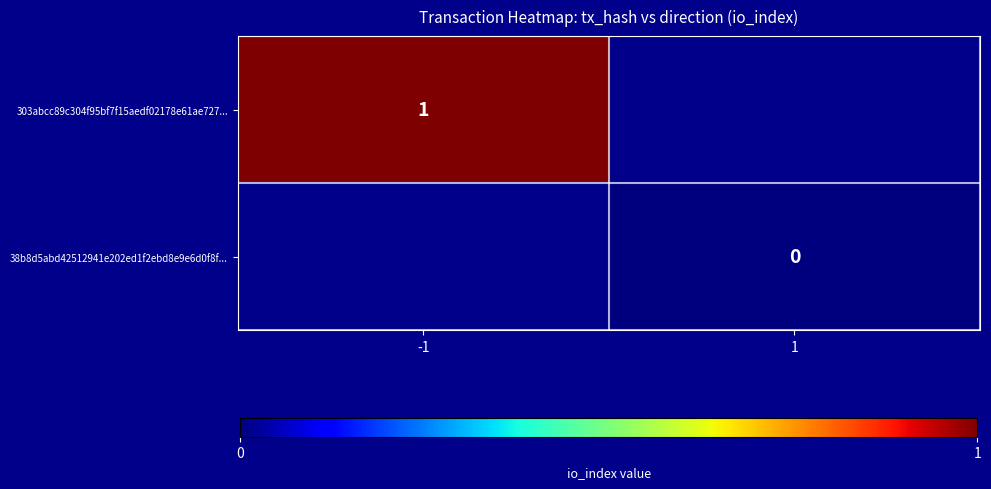

Which category has the lowest value across all series?

1